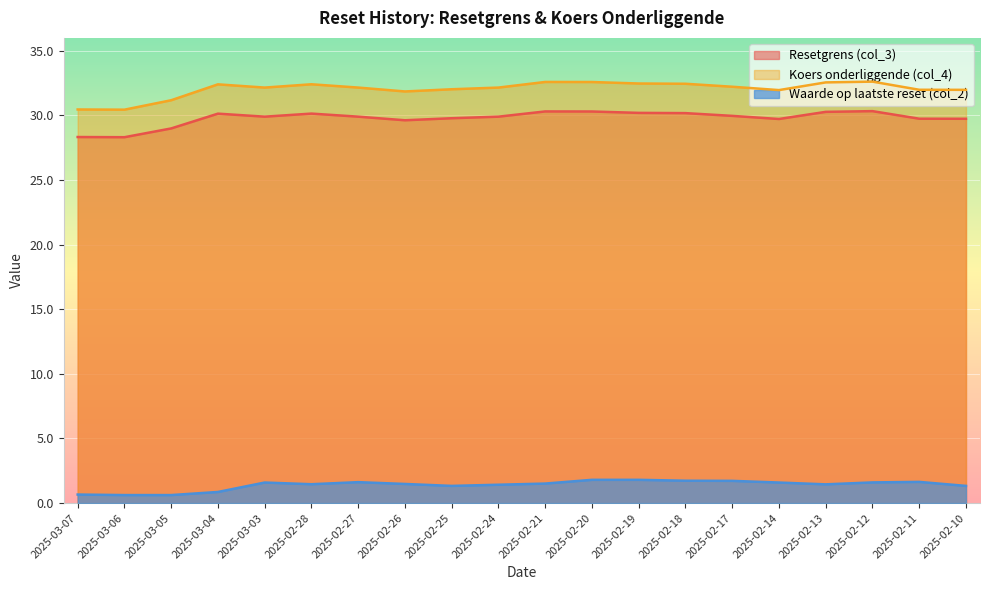

Does the chart display data point markers on the line(s)?

No